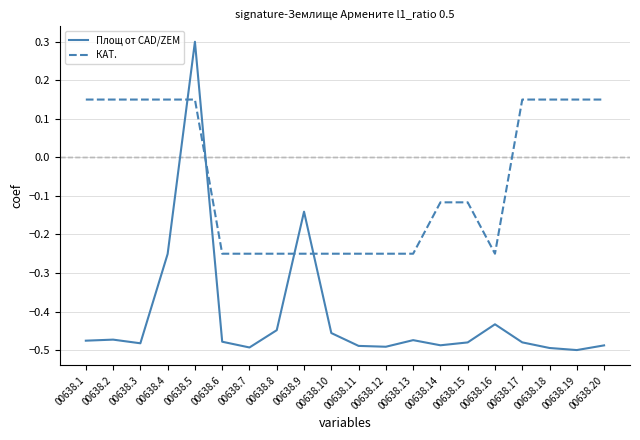

At 00638.18, list the series in order from largest to smallest.

КАТ., Площ от CAD/ZEM